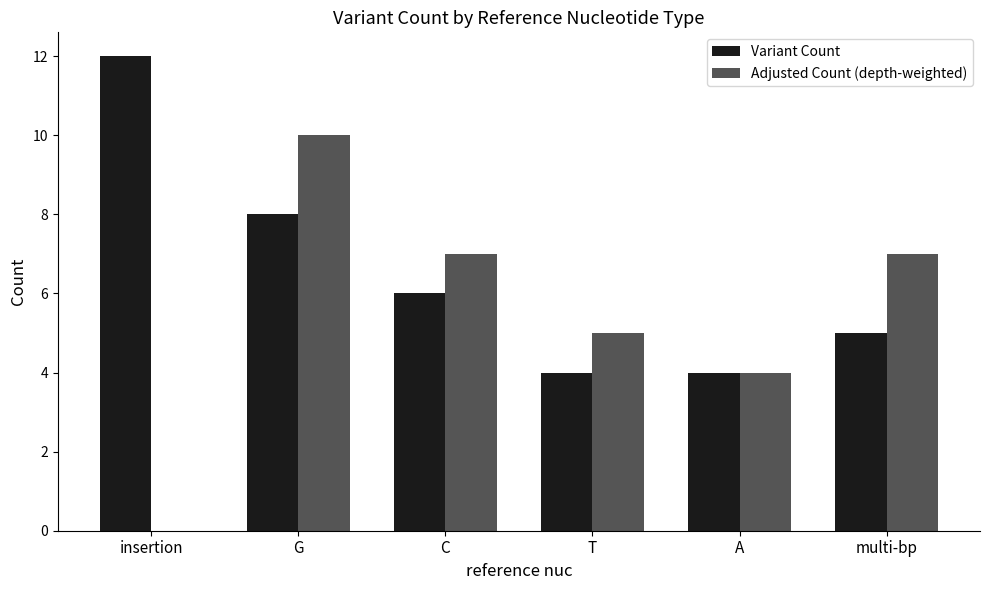

Reading left to right, what are all the values shown in this chart?

Variant Count: insertion=12	G=8	C=6	T=4	A=4	multi-bp=5
Adjusted Count (depth-weighted): insertion=0	G=10	C=7	T=5	A=4	multi-bp=7